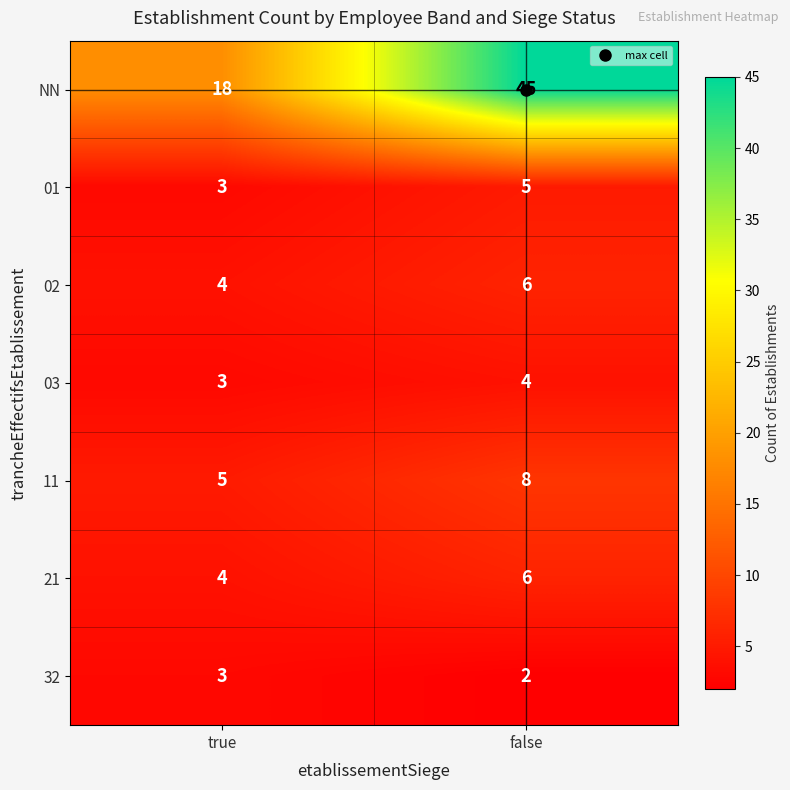

At how many categories does at least one series exceed 42?

1